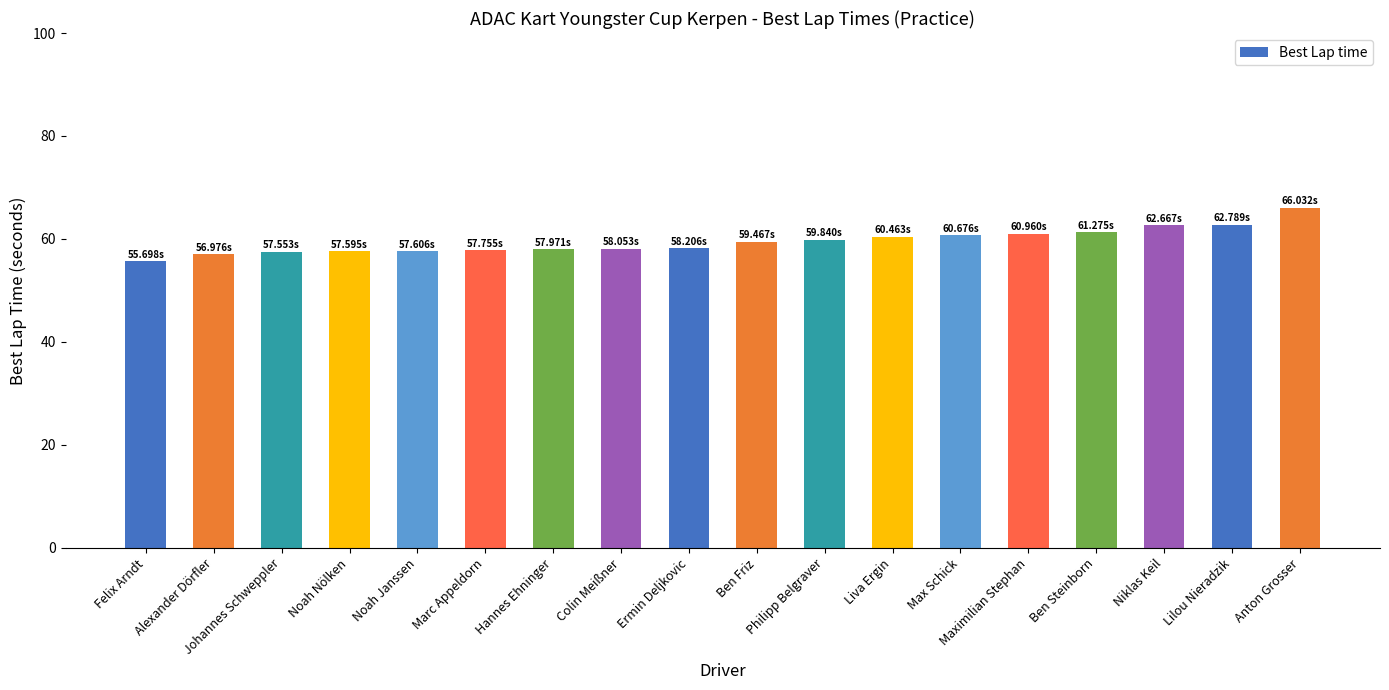

What is the label of the 13th bar from the left?

Max Schick